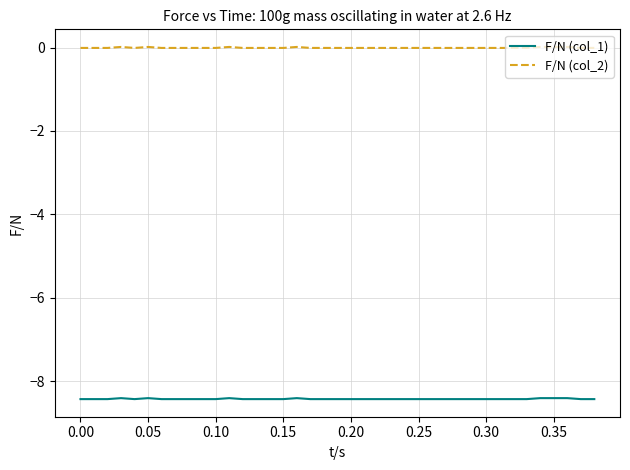

What is the smallest value displayed?

-8.4